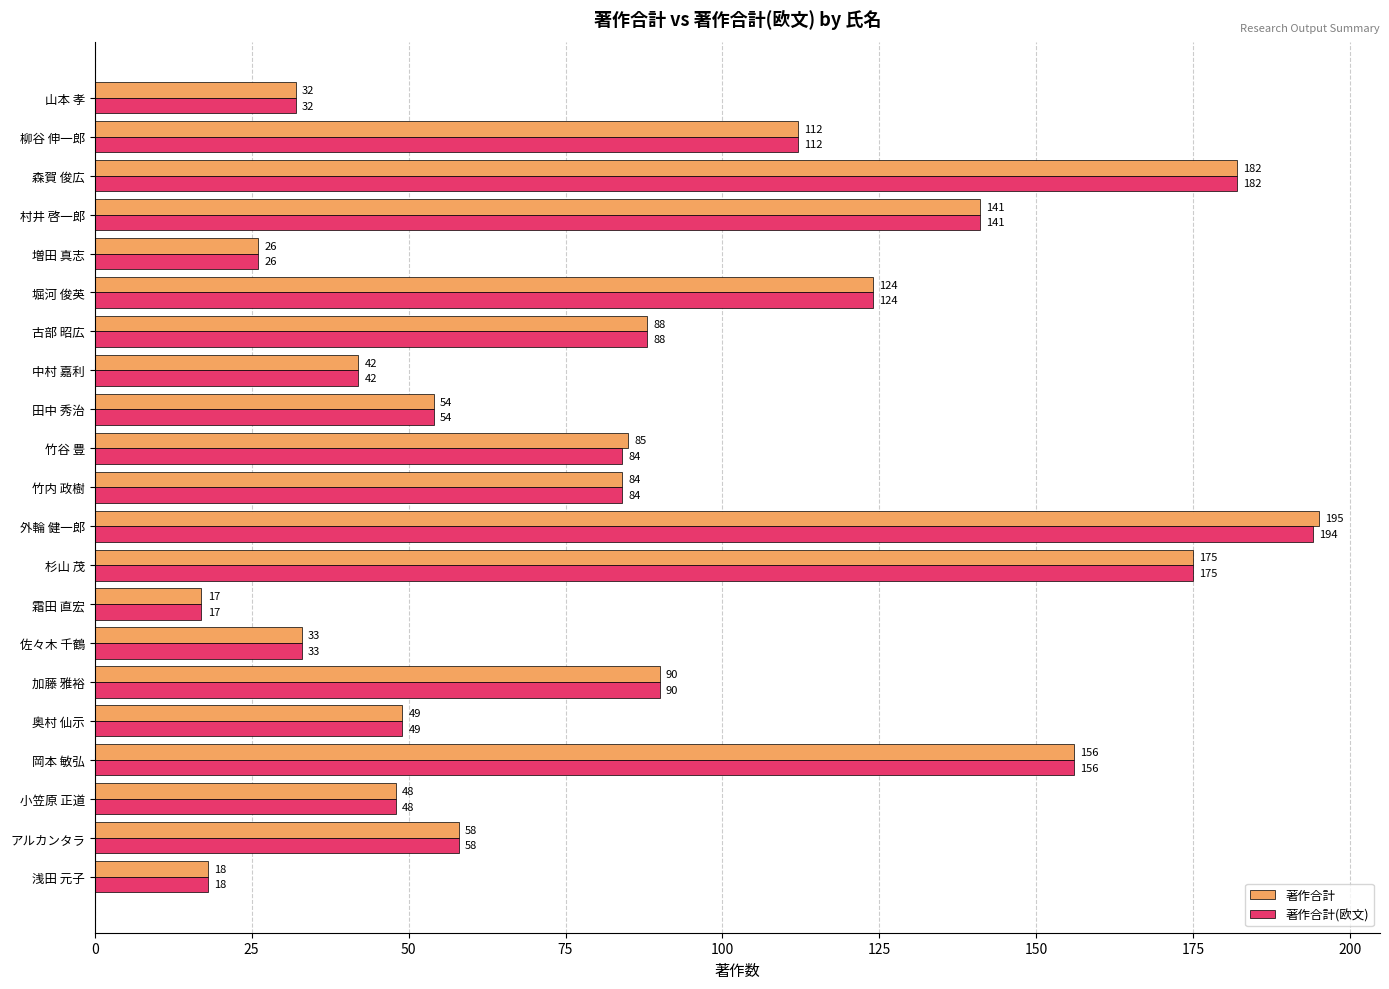

What is the approximate value of 著作合計(欧文) at 山本 孝, to the nearest 5?

30